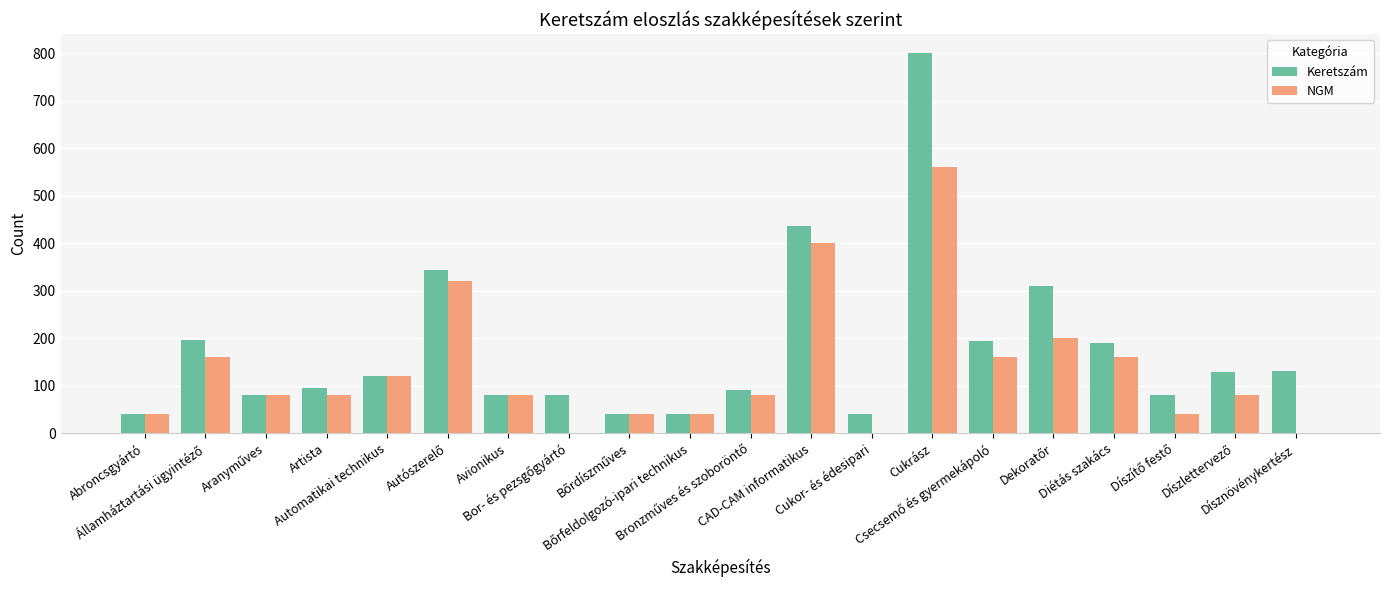

What is the greatest value displayed?

800